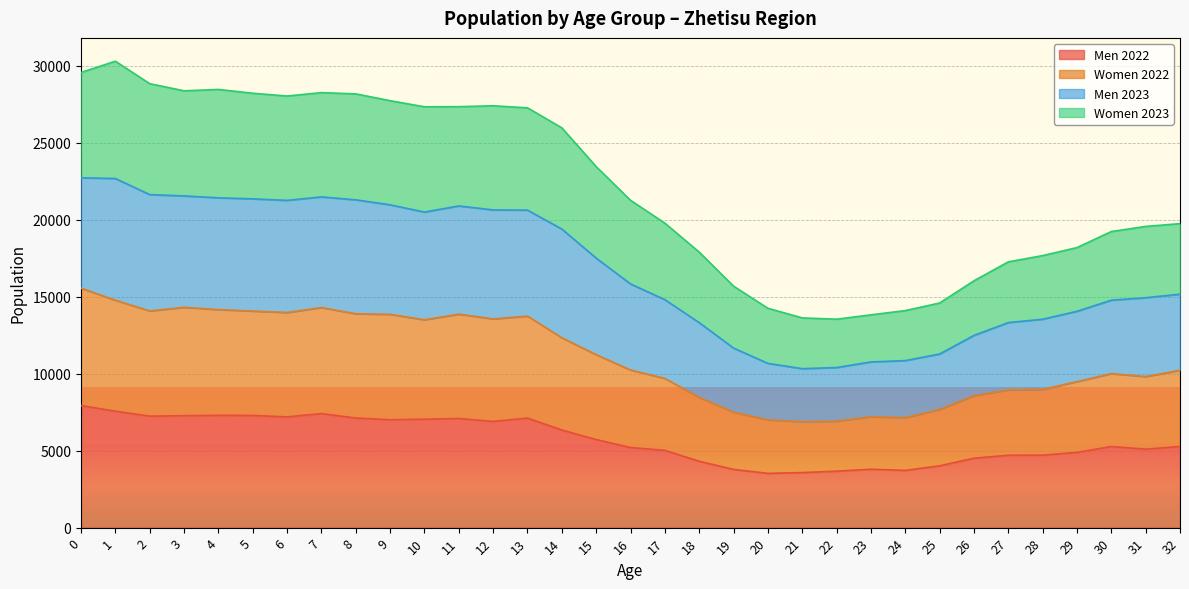

True or false: Women 2023 and Men 2023 intersect in this chart.

False